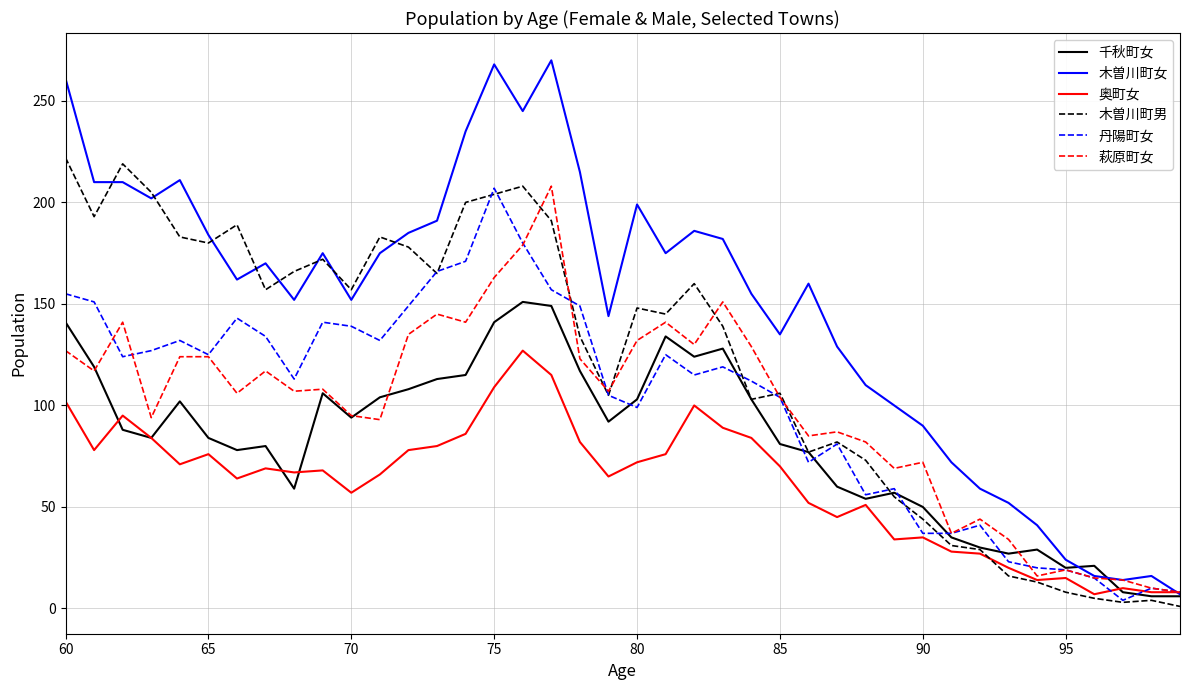

Which series ends up on top after the final intersection of 萩原町女 and 木曽川町男?

萩原町女